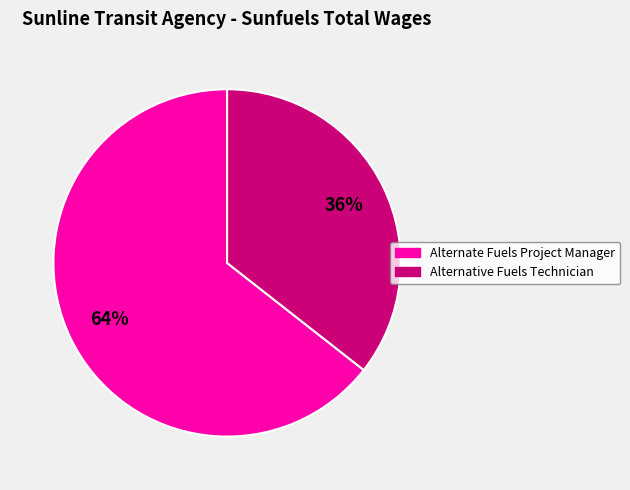

What percentage is the Alternate Fuels Project Manager slice, to the nearest percent?

64%